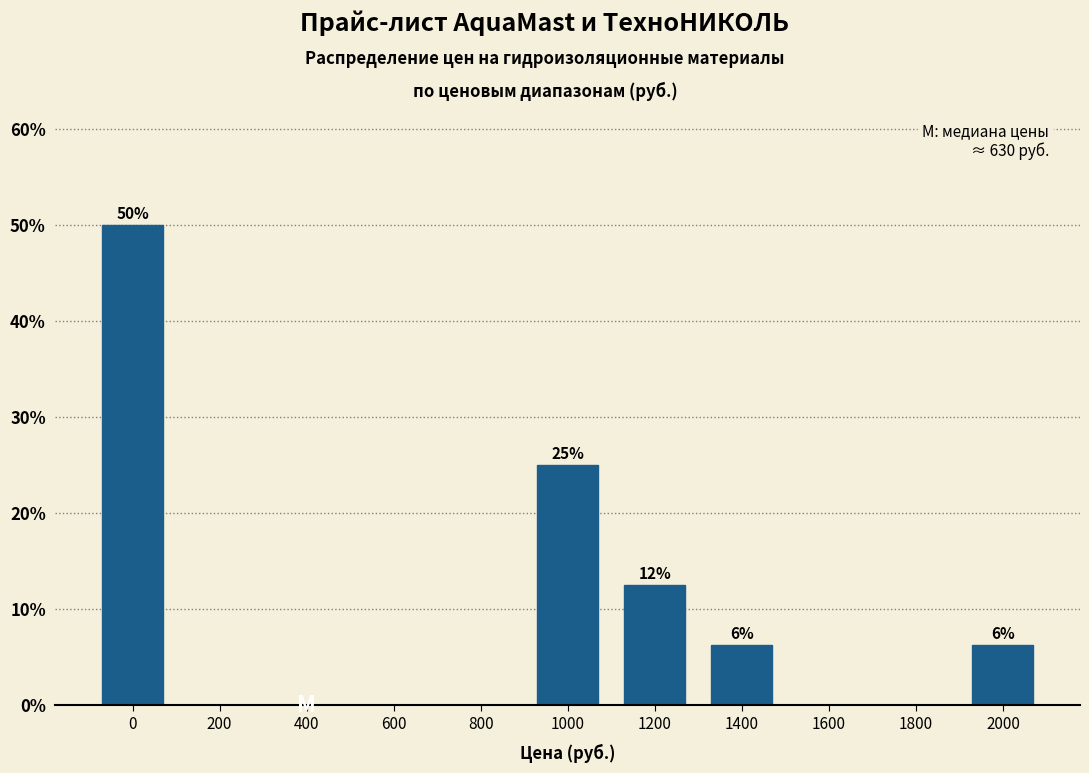

What is the sum of all values?

100.0